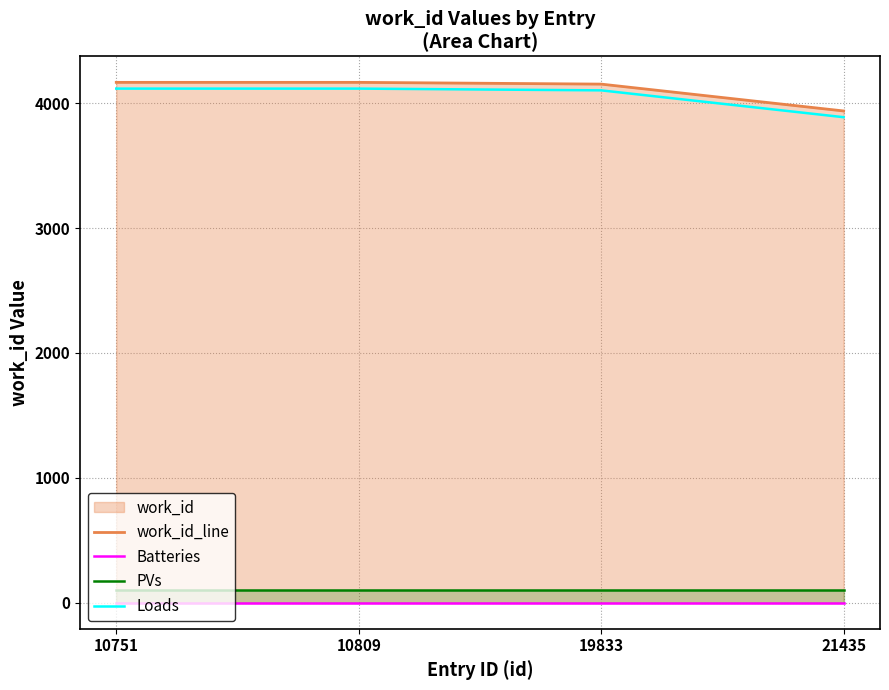

True or false: PVs and Loads intersect in this chart.

False